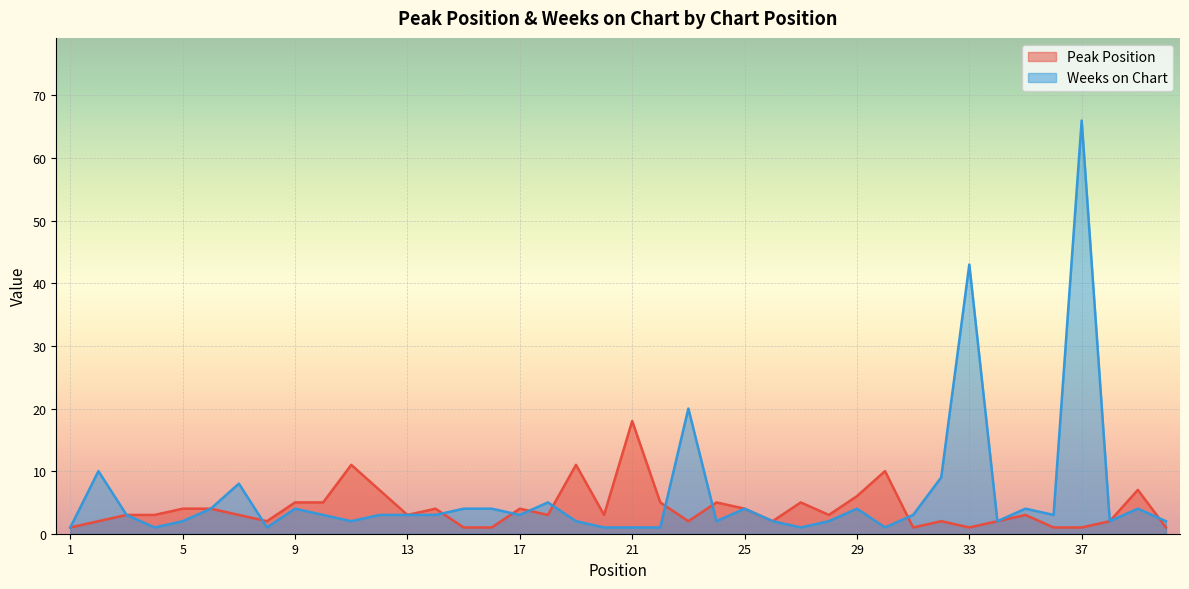

What is the difference between the maximum and minimum values in the Weeks on Chart series?

65